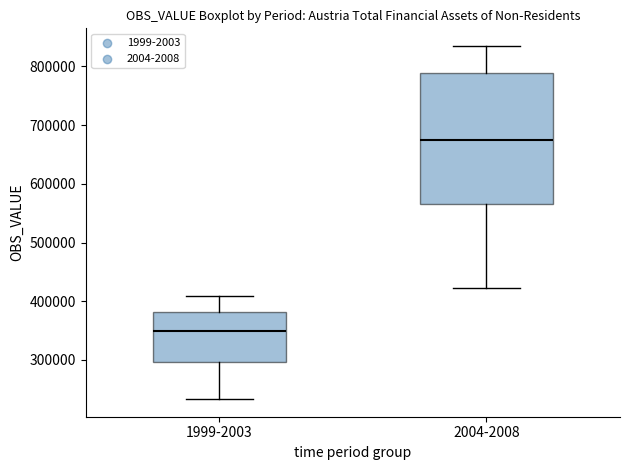

Reading left to right, read every box against the y-axis: the position of its median line, the range the box covers, and the ends of its whiskers. The values are not printed on the chart, so give them approximately, as read against the axis.

1999-2003: median 350000, box 300000 to 380000, whiskers 230000 to 410000
2004-2008: median 670000, box 560000 to 790000, whiskers 420000 to 830000